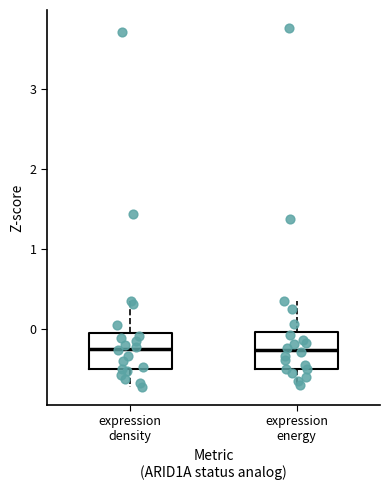

Where is the upper edge of the box for expression density on the y-axis? The values are not printed on the chart, so give them approximately, as read against the axis.

-0.1